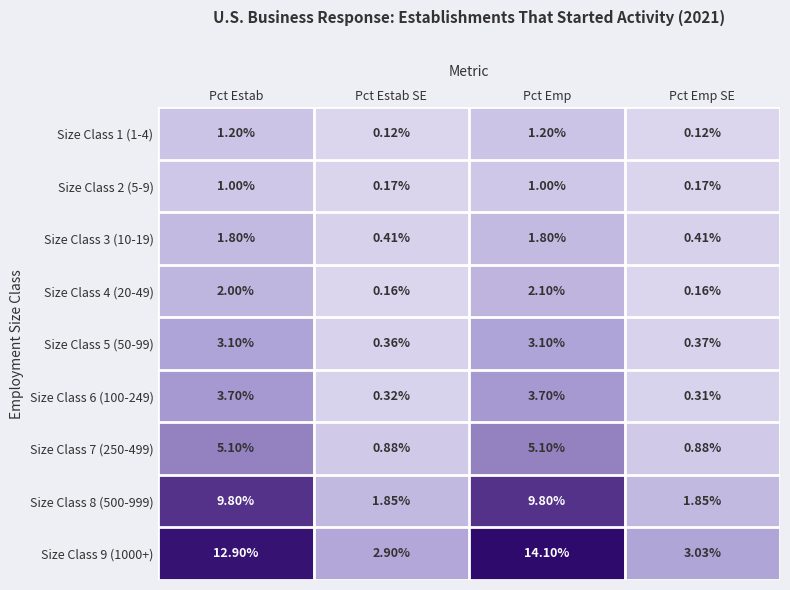

Where is Size Class 6 (100-249) nearest to the value 2?

Pct Estab SE